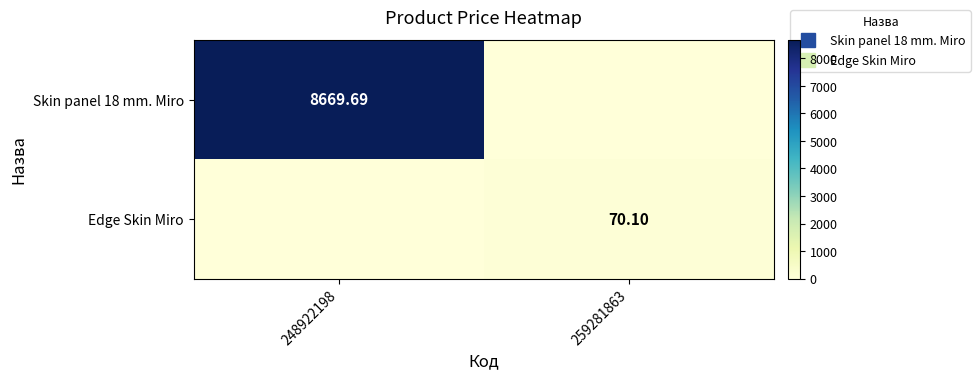

What value does the Edge Skin Miro series have at 259281863?

70.1